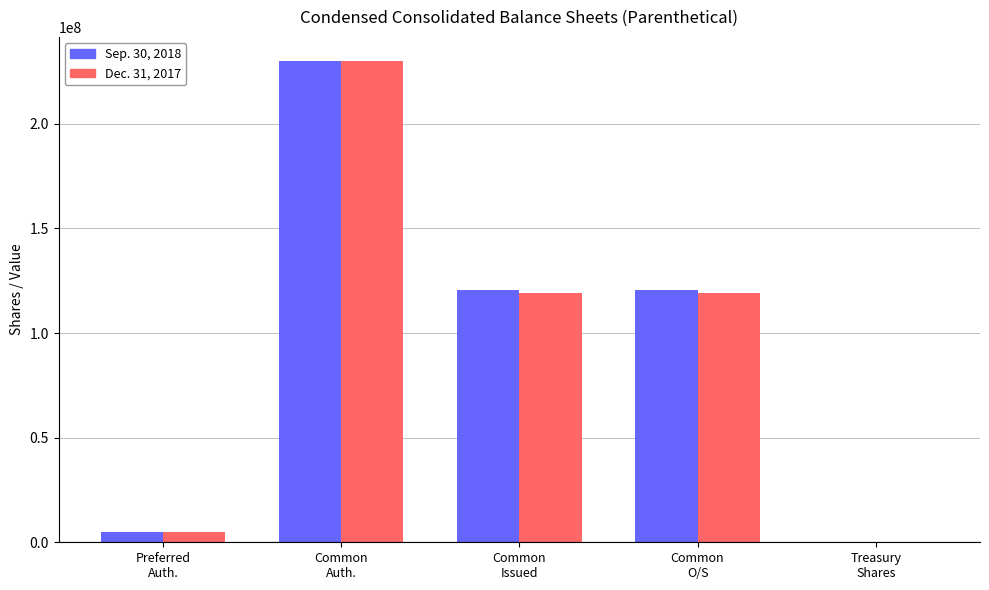

Where does the Sep. 30, 2018 series first go above 120384764?

Common
Auth.